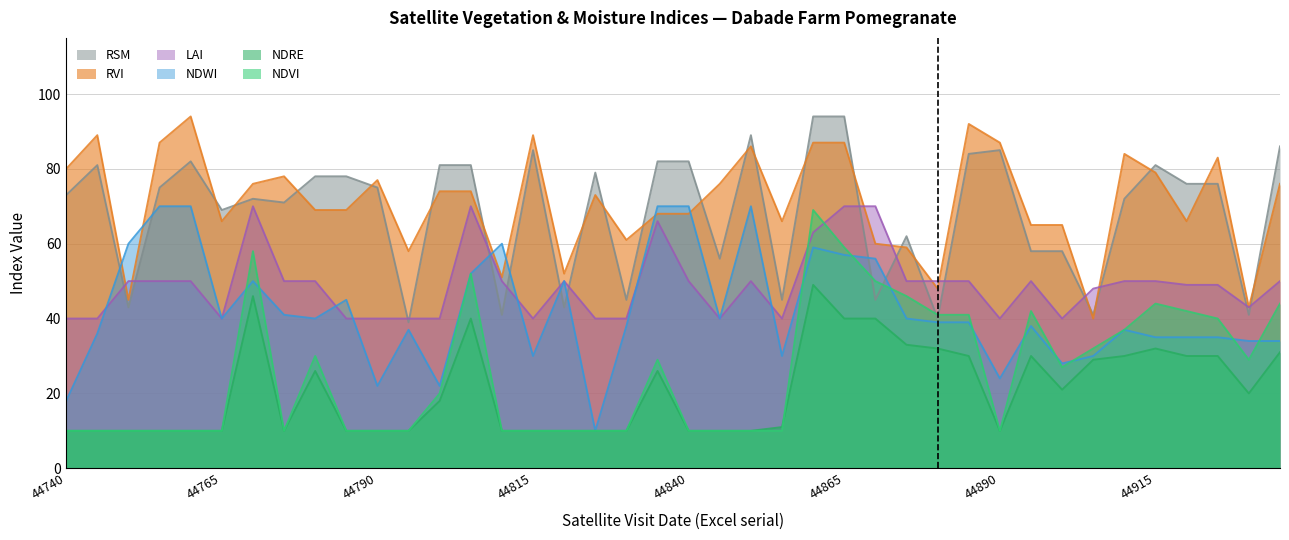

Which category has the lowest value across all series?

44740